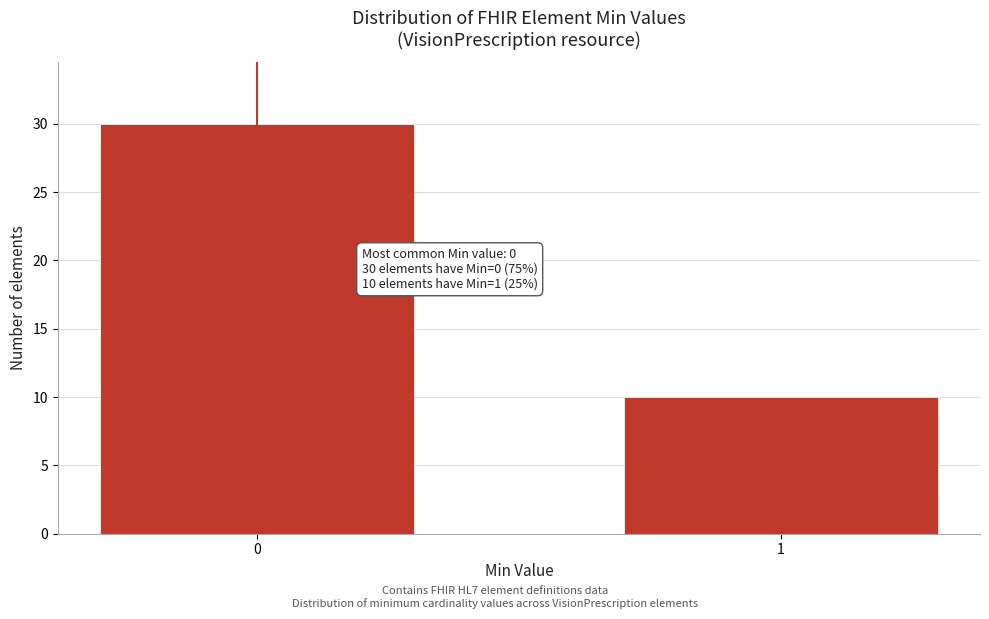

Reading left to right, what are all the values shown in this chart?

0=30	1=10